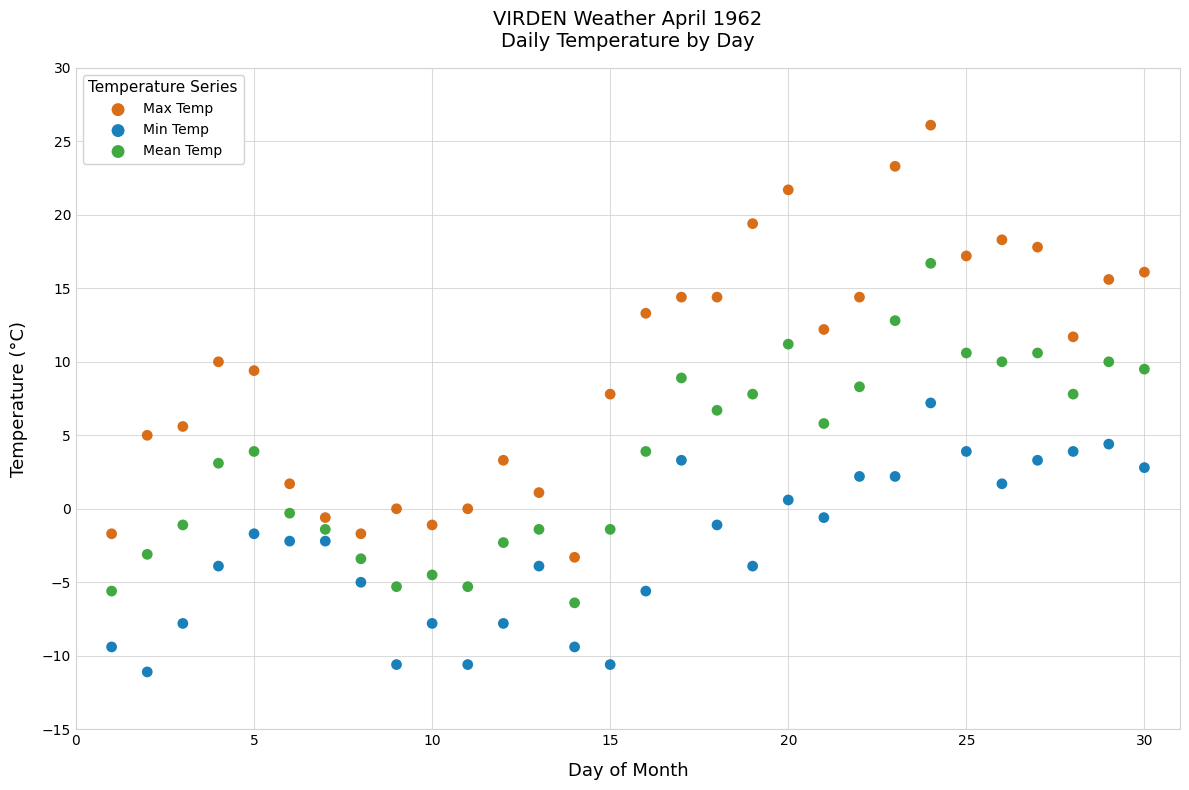

Across all data points, what is the range of Y values (max minus min)?

37.2